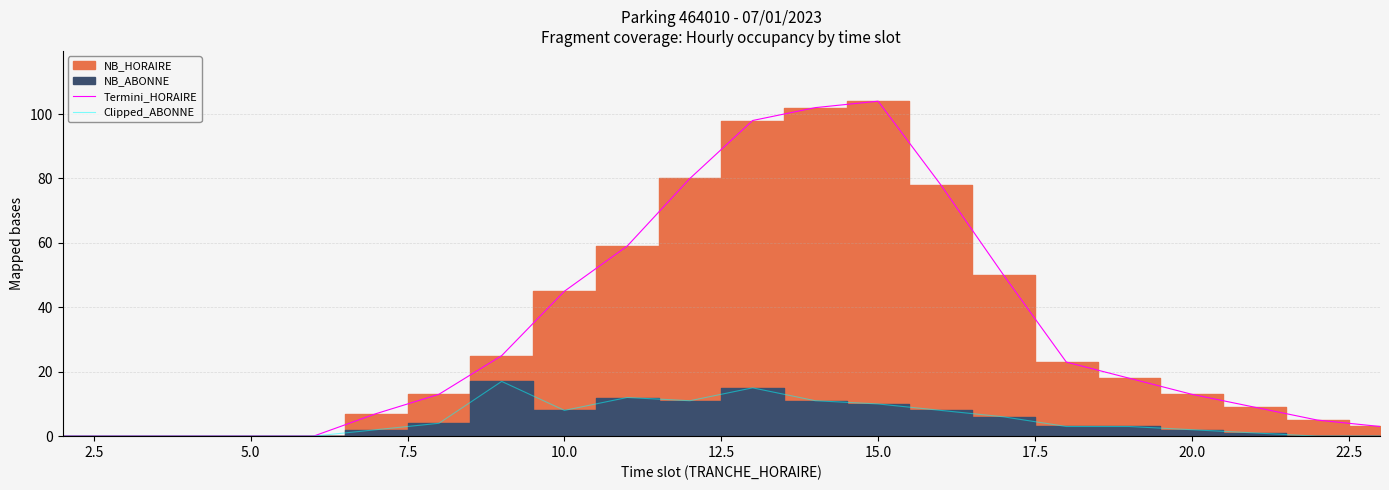

Is it true that Clipped_ABONNE equals -7 at 5.0?

False